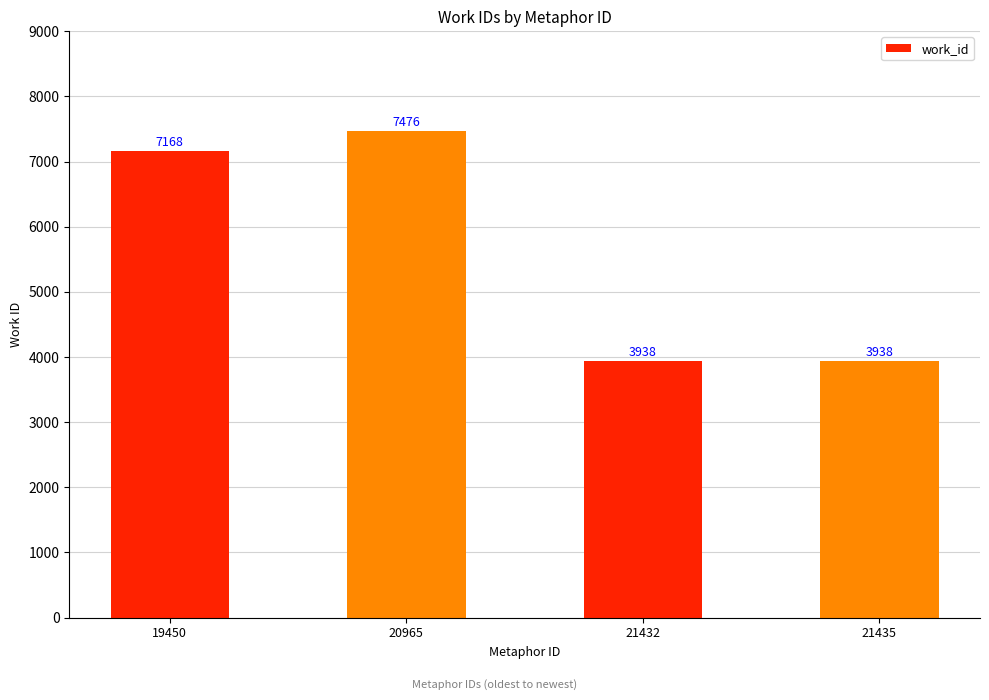

What is the change in value from 20965 to 21432?

-3538